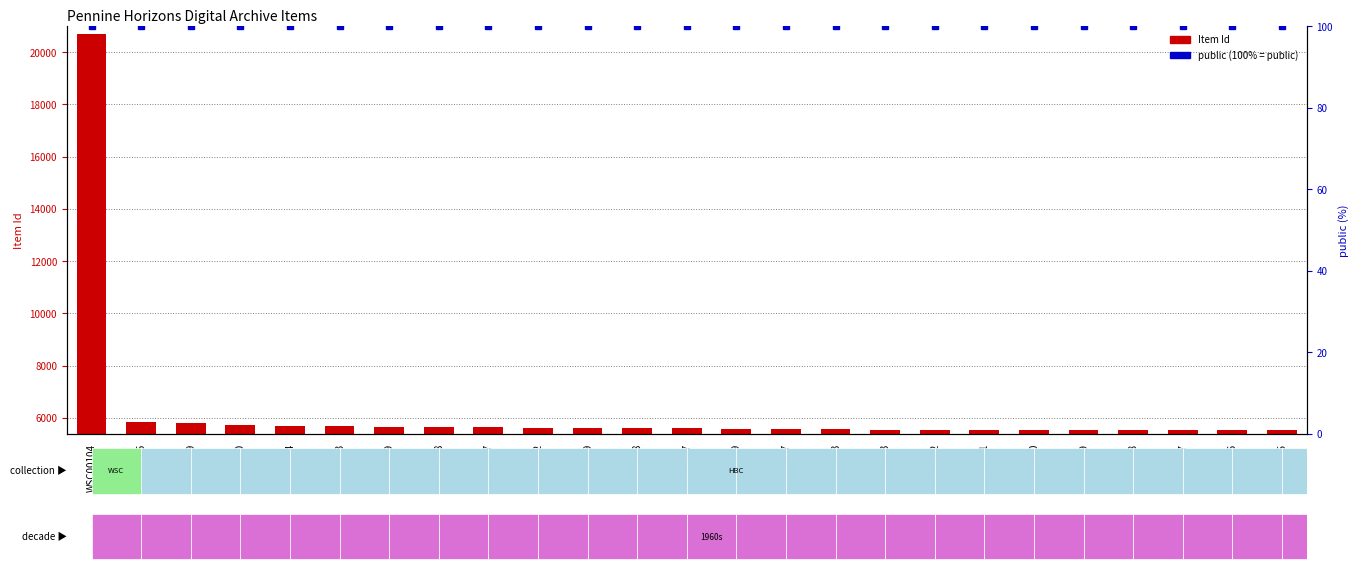

What is the smallest value displayed?

100